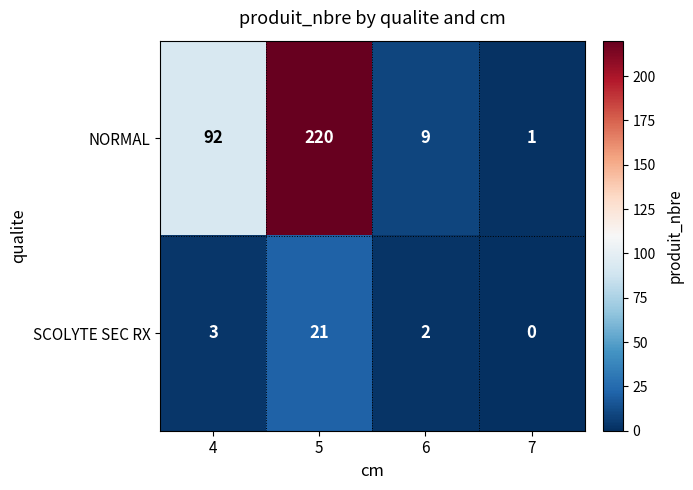

At how many categories does at least one series exceed 106?

1